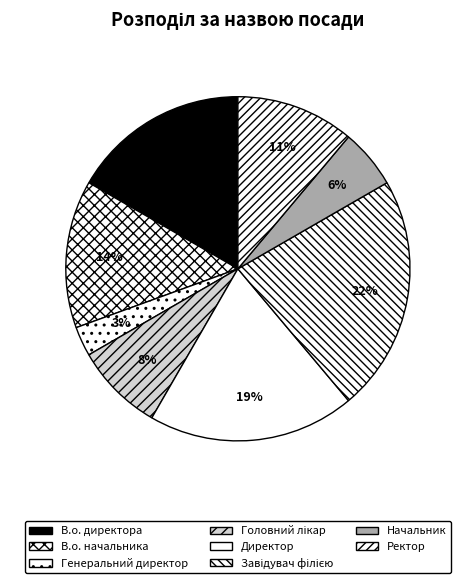

To the nearest percent, what is the combined percentage of Директор and Ректор?

31%